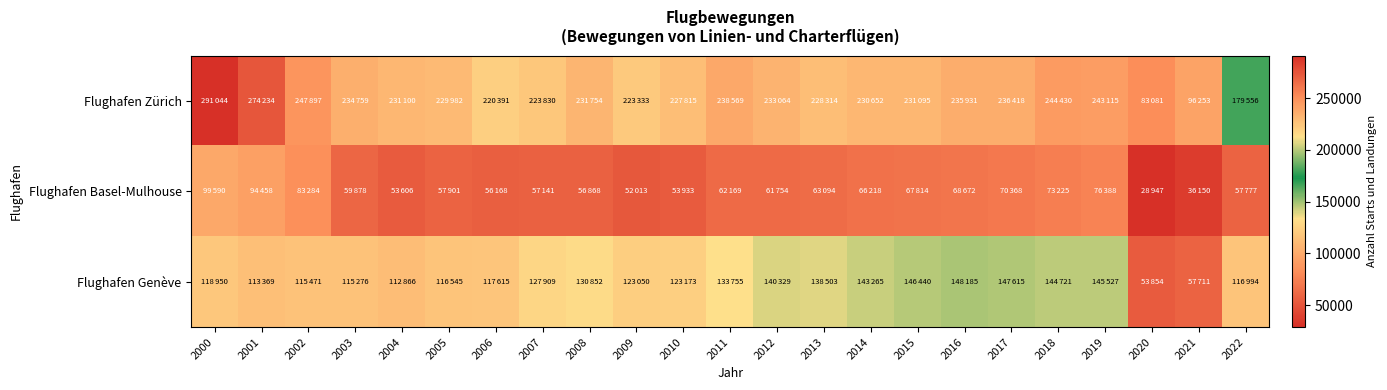

At 2020, list the series in order from smallest to largest.

Flughafen Basel-Mulhouse, Flughafen Genève, Flughafen Zürich